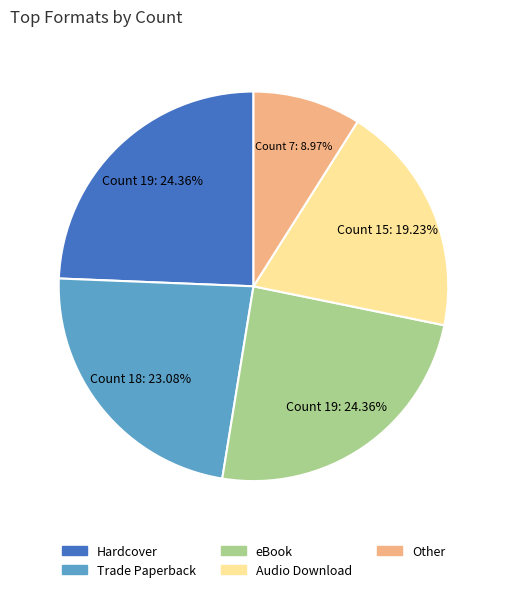

True or false: Audio Download accounts for 19% of the total.

True